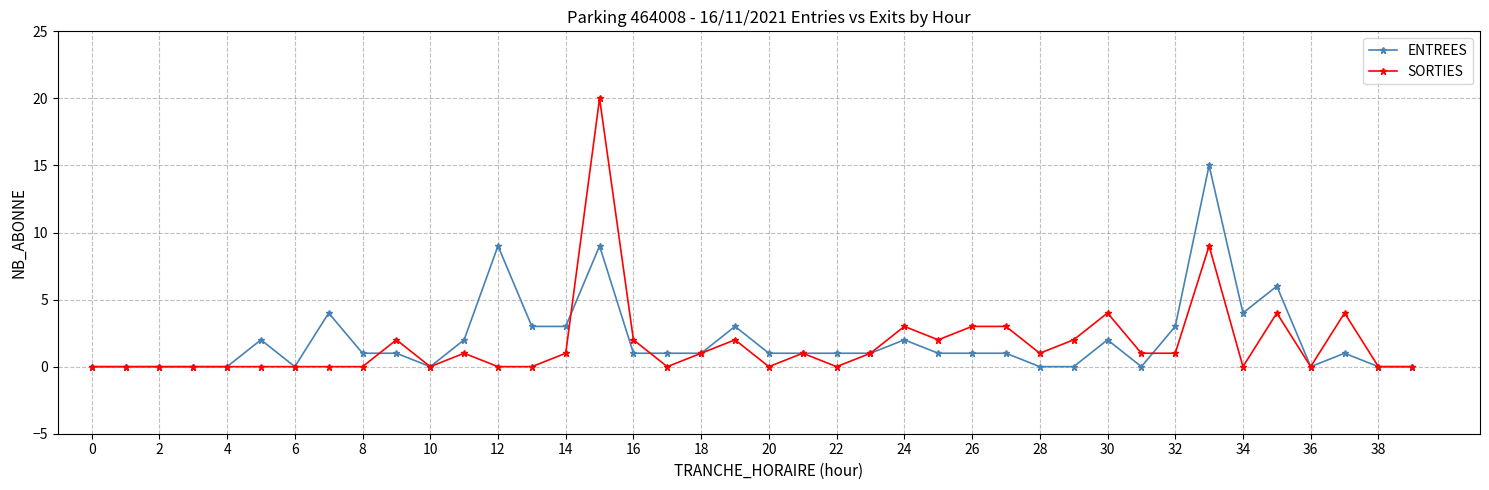

What is the maximum value shown in the chart?

20